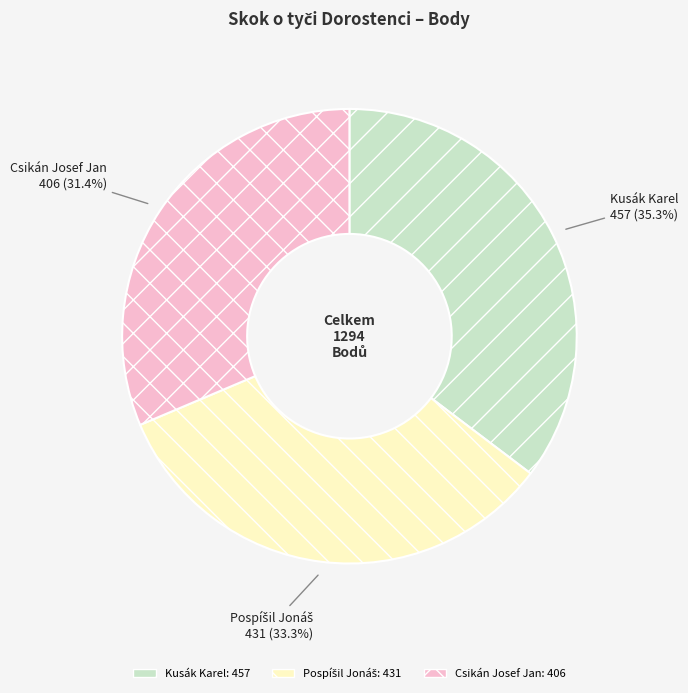

What percentage is NOT represented by Csikán Josef Jan?

68.6%